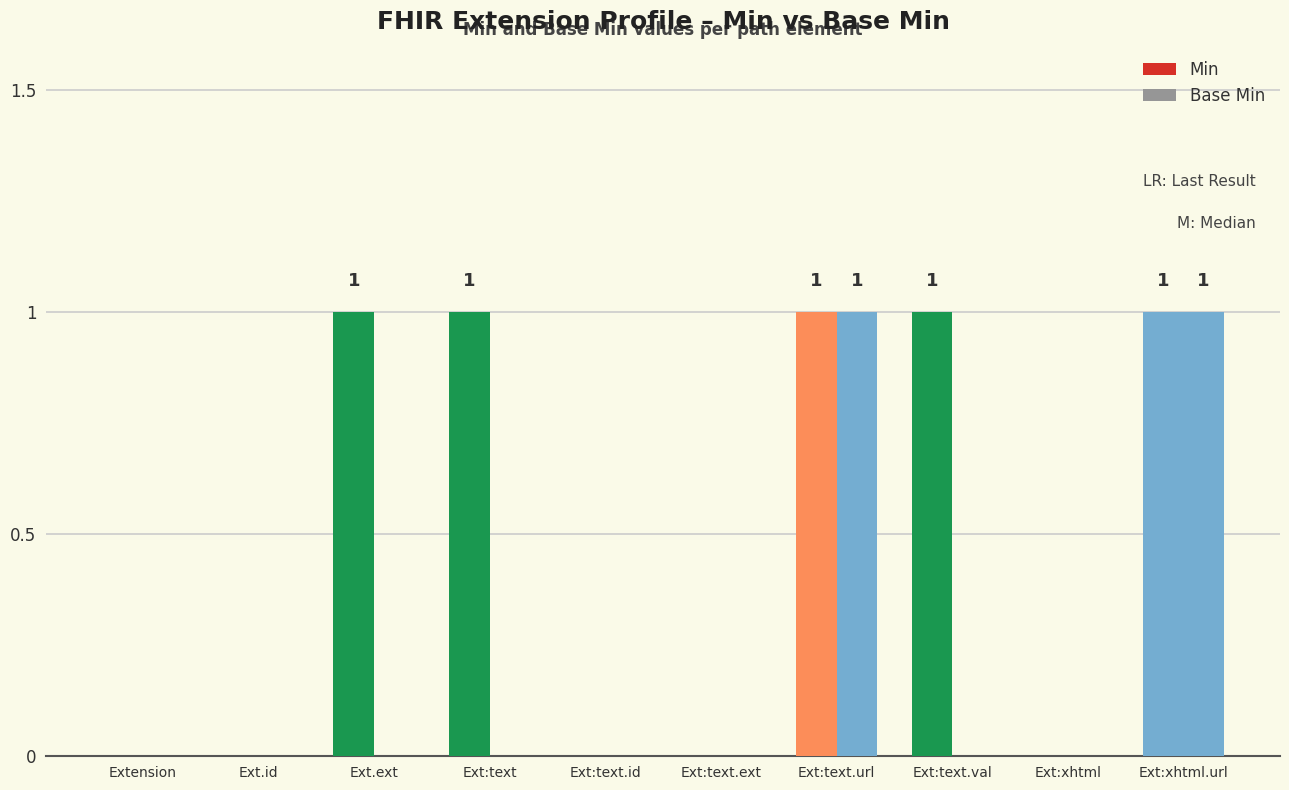

The Base Min series shows 0 at Ext.ext. True or false?

True